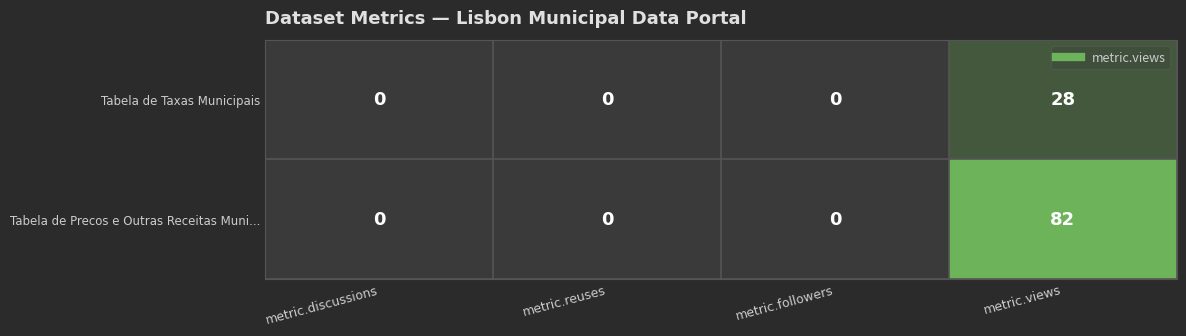

Rank the series by their average value, from highest to lowest.

Tabela de Precos e Outras Receitas Muni..., Tabela de Taxas Municipais